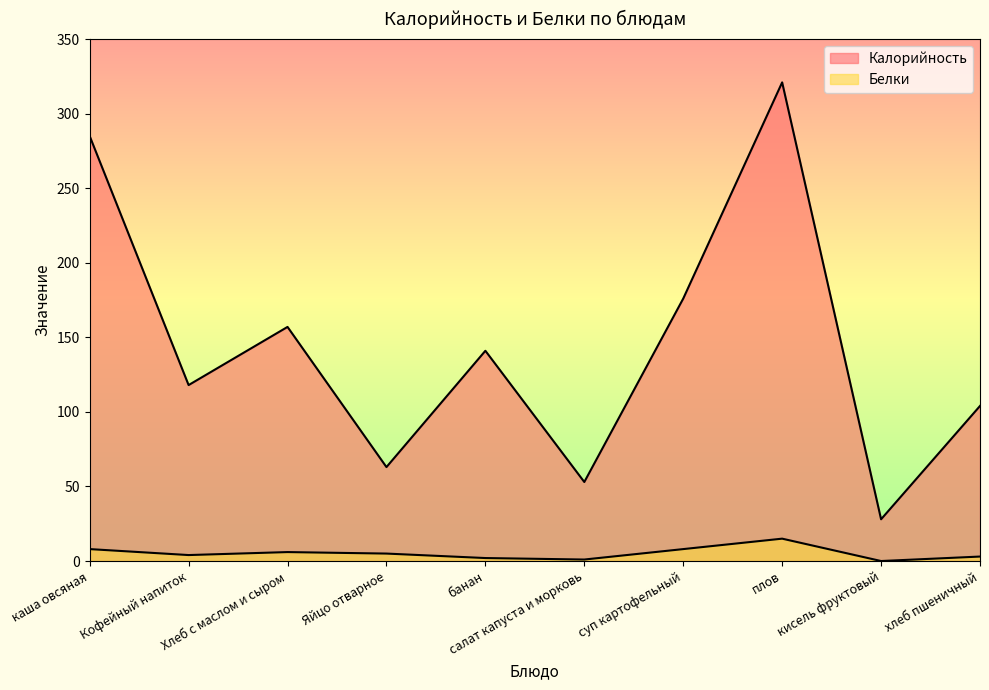

Reading left to right, transcribe all the data shown in this chart.

Калорийность: каша овсяная=285	Кофейный напиток=118	Хлеб с маслом и сыром=157	Яйцо отварное=63	банан=141	салат капуста и морковь=53	суп картофельный=176	плов=321	кисель фруктовый=28	хлеб пшеничный=104
Белки: каша овсяная=8	Кофейный напиток=4	Хлеб с маслом и сыром=6	Яйцо отварное=5	банан=2	салат капуста и морковь=1	суп картофельный=8	плов=15	кисель фруктовый=0	хлеб пшеничный=3